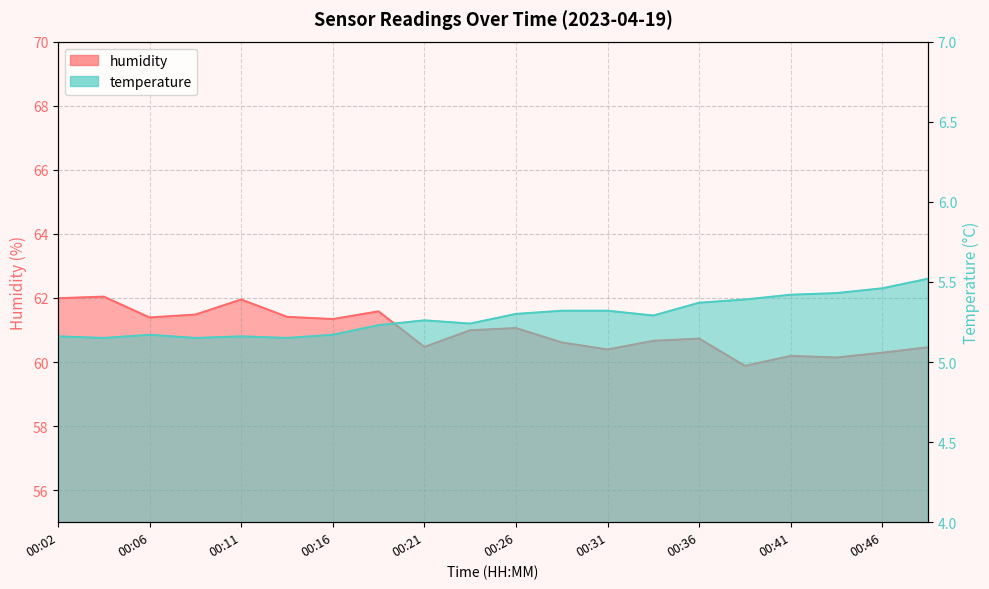

The humidity series shows 61.0 at 00:24. True or false?

True